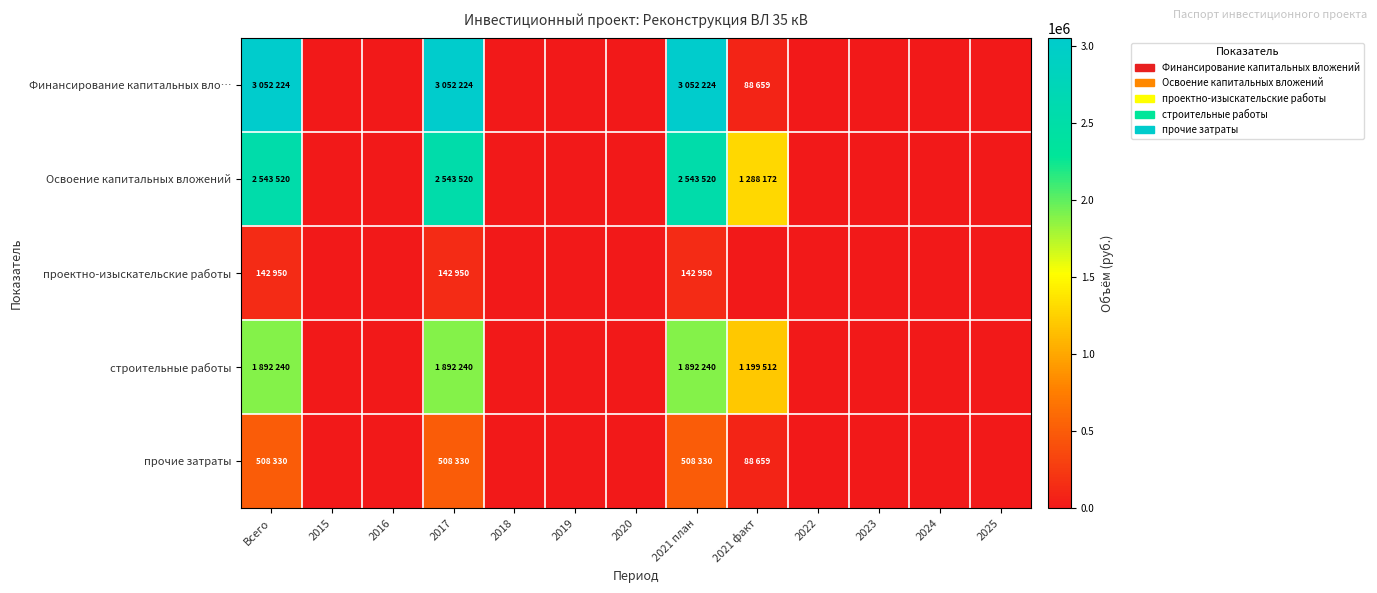

Count the number of categories in the chart.

13